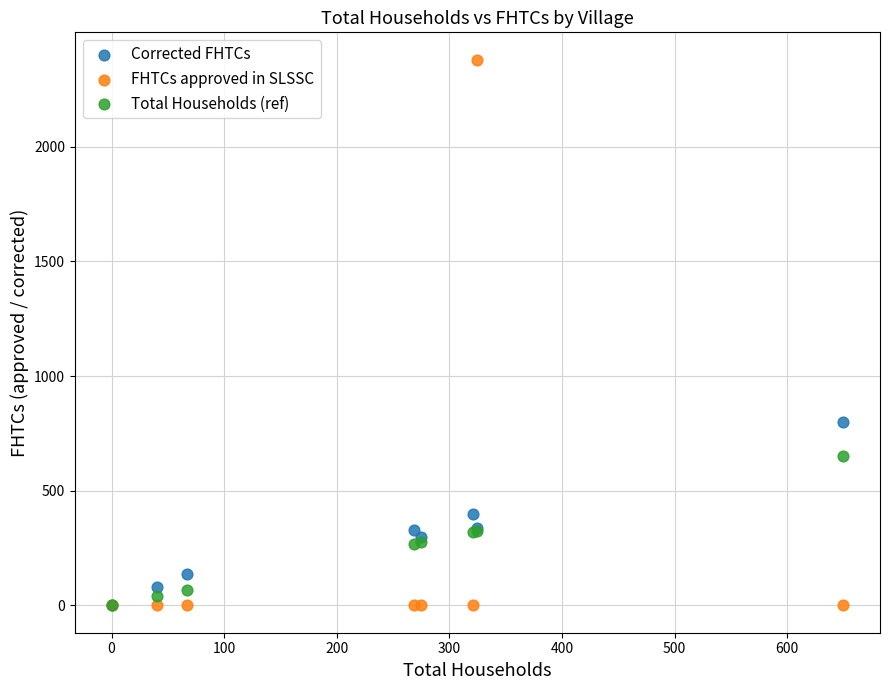

Which series has the widest spread of Y values?

FHTCs approved in SLSSC